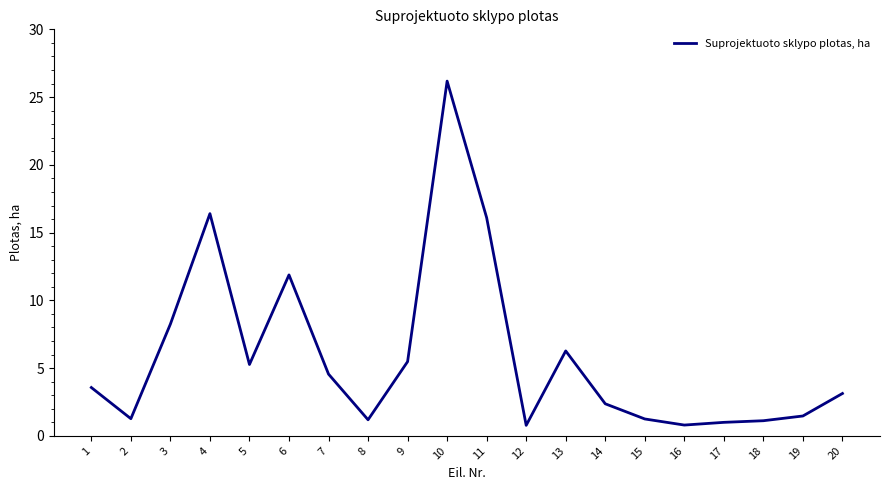

Which has a higher value, 7 or 18?

7